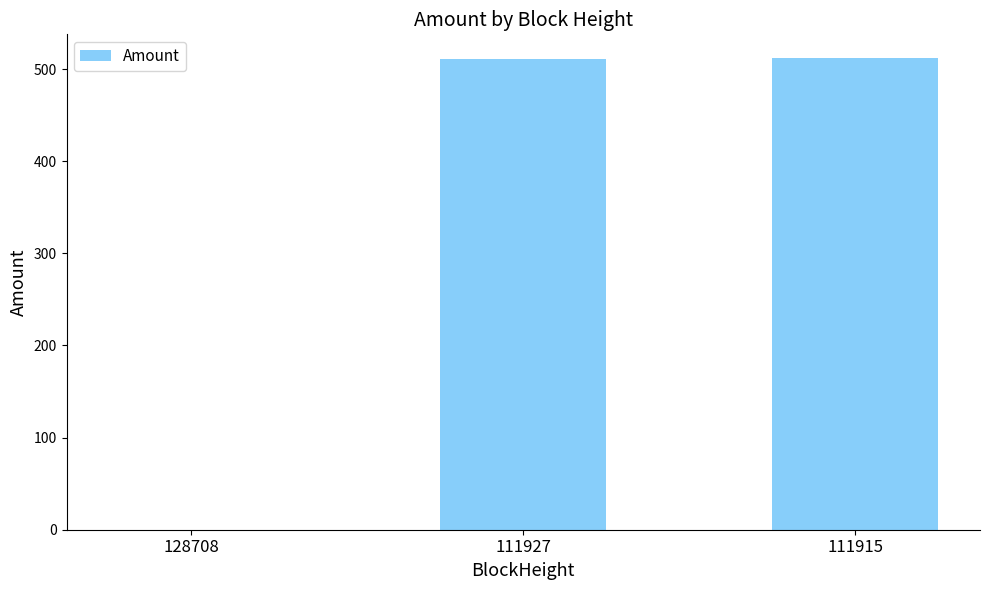

True or false: the data shows 0.0 at 128708.

True